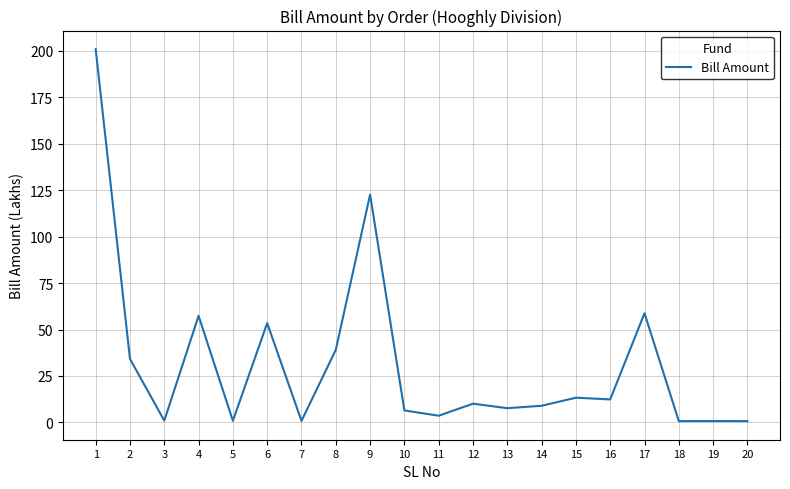

What is the maximum value shown in the chart?

201.0